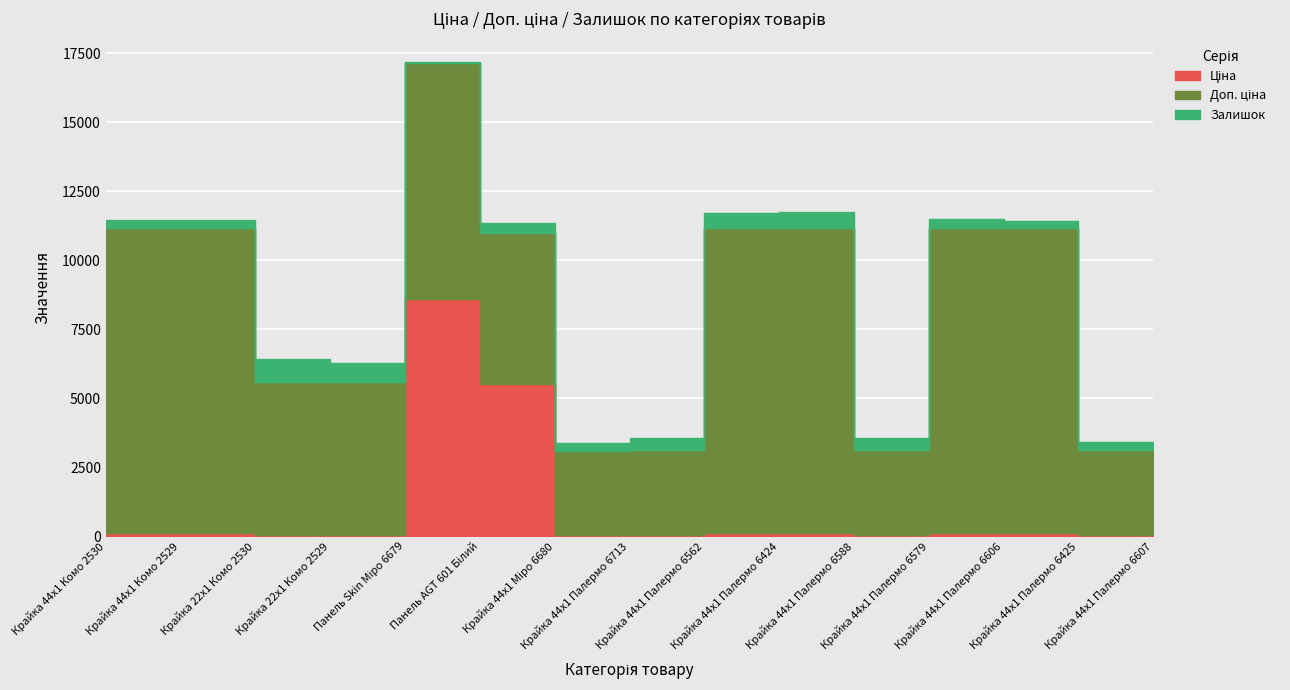

Reading left to right, what are all the values shown in this chart?

Ціна: 110.5	110.5	55.3	55.3	8581.1	5497.3	30.5	30.9	110.5	110.5	30.9	110.5	110.5	30.9	30.9
Доп. ціна: 11055.0	11055.0	5528.0	5528.0	8581.1	5497.3	3053.0	3095.0	11055.0	11055.0	3095.0	11055.0	11055.0	3095.0	3095.0
Залишок: 295.0	290.0	845.0	698.0	12.0	351.0	298.0	440.0	532.0	574.0	427.0	317.0	276.0	296.0	180.0